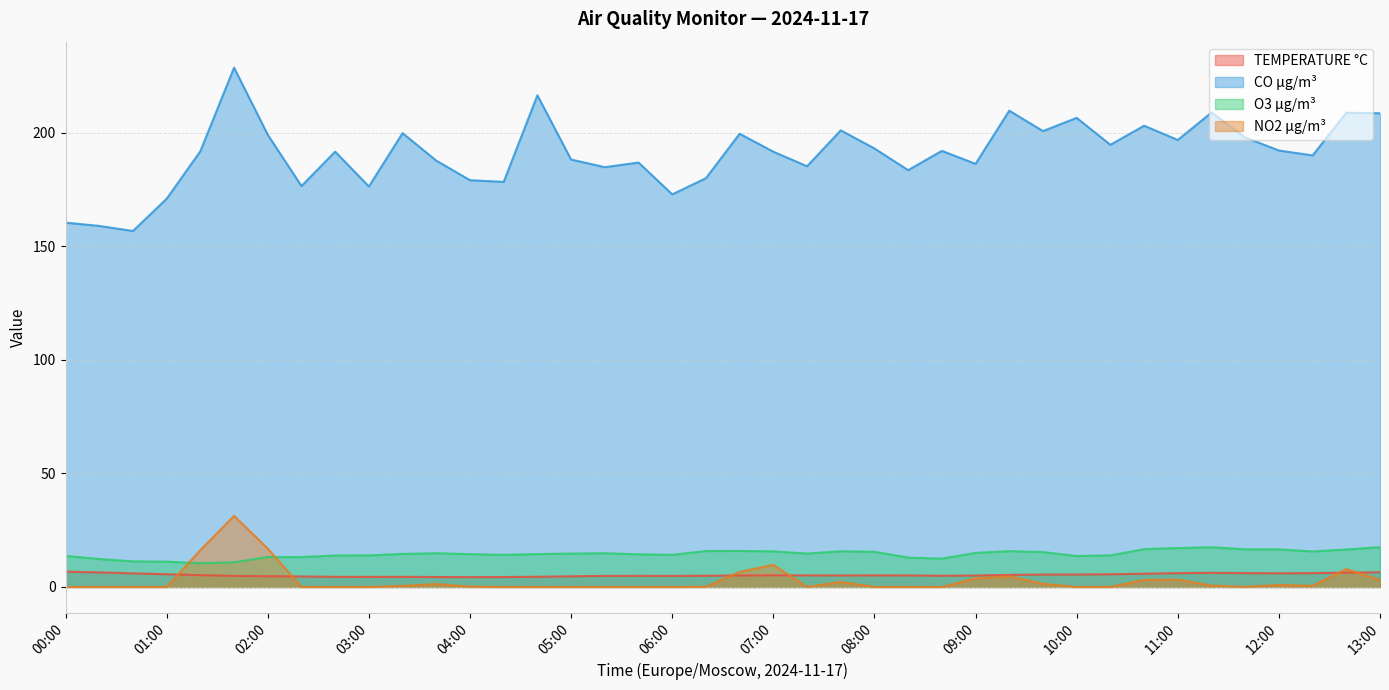

Which has a higher value, 11:40 or 10:00?

11:40